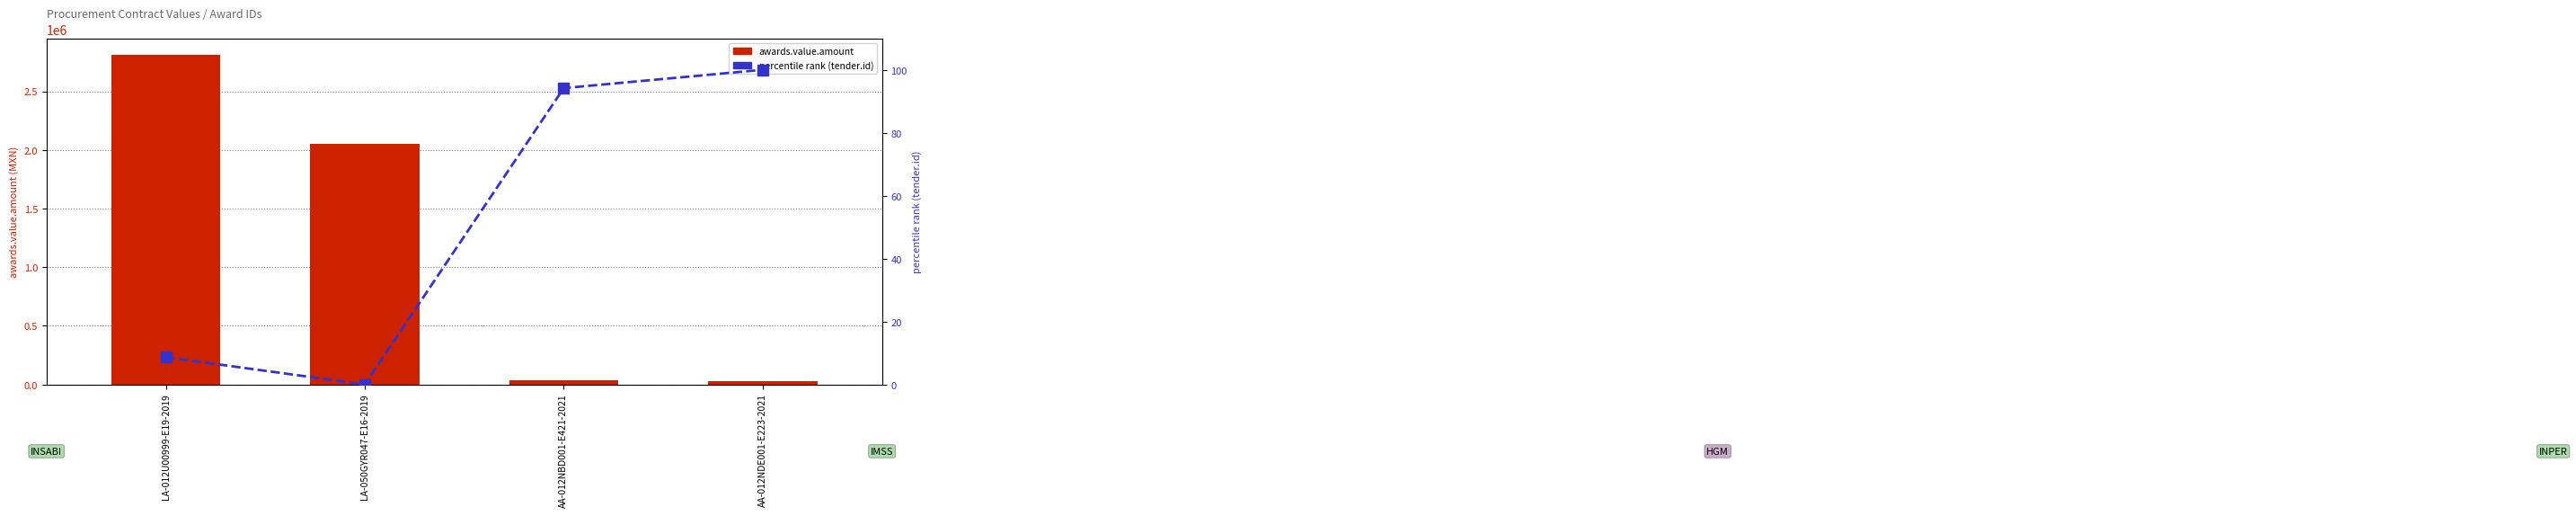

Rank the series by their maximum value, from highest to lowest.

awards.value.amount, percentile rank (tender.id)